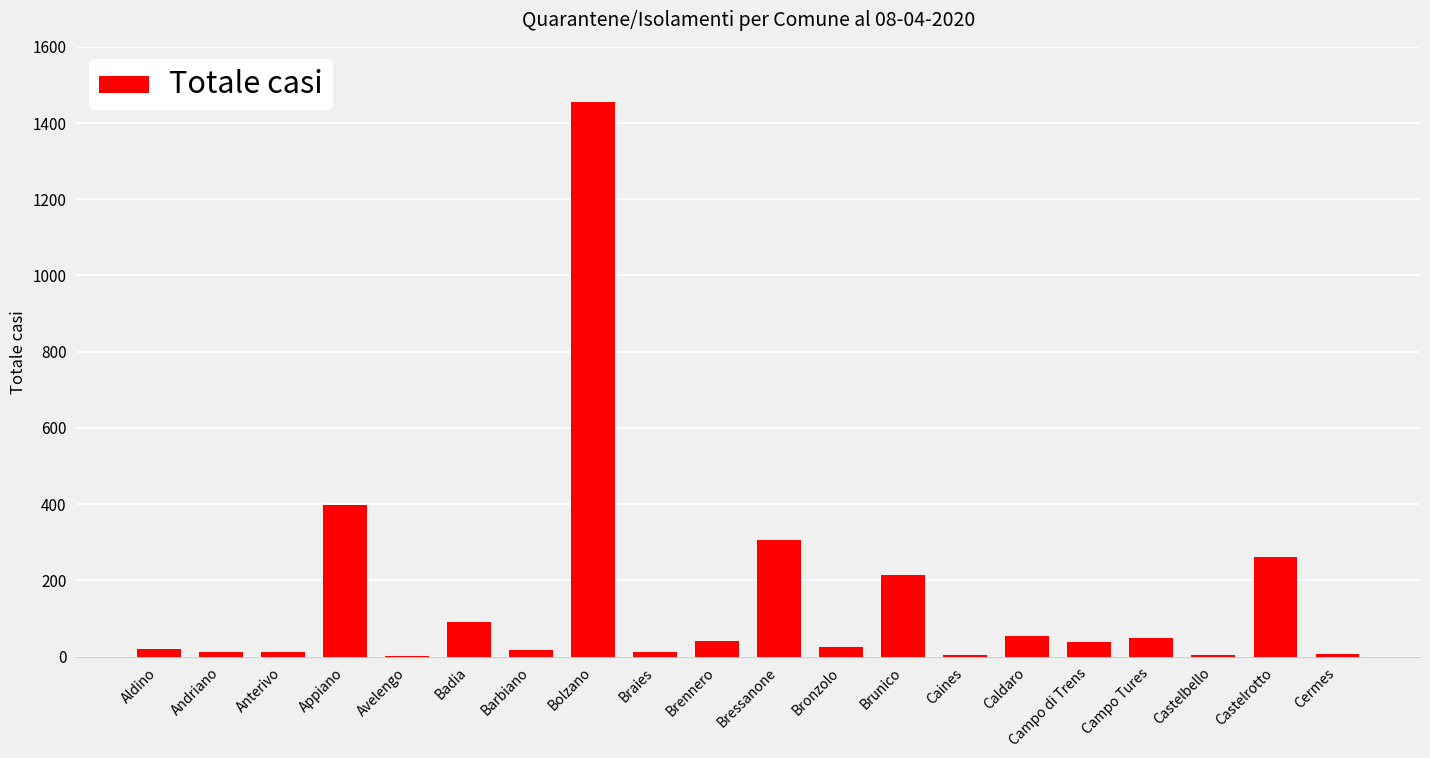

Does the chart contain stacked bars?

No